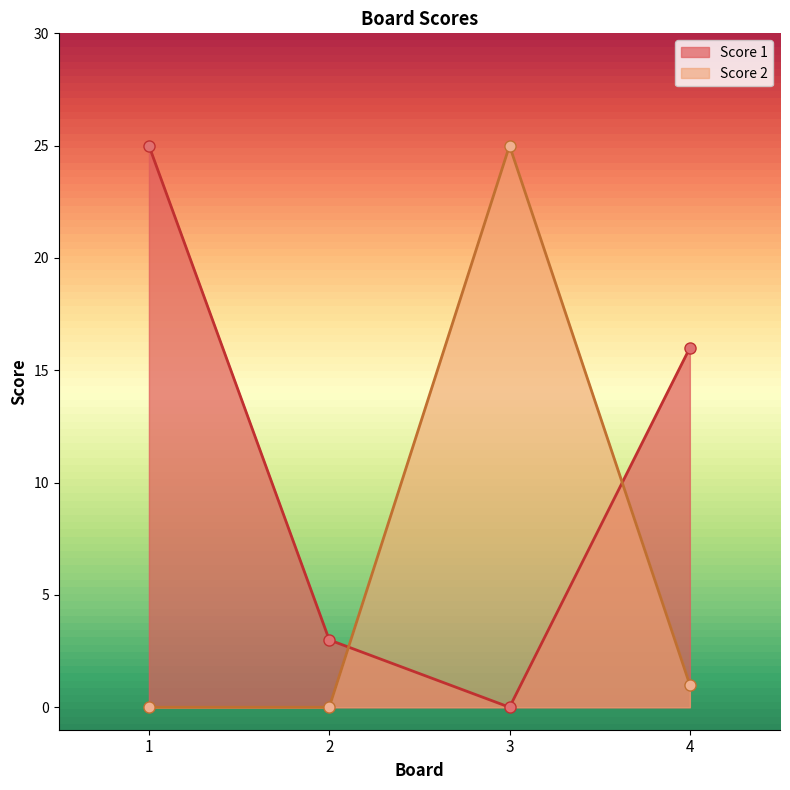

What is the maximum value for Score 1?

25